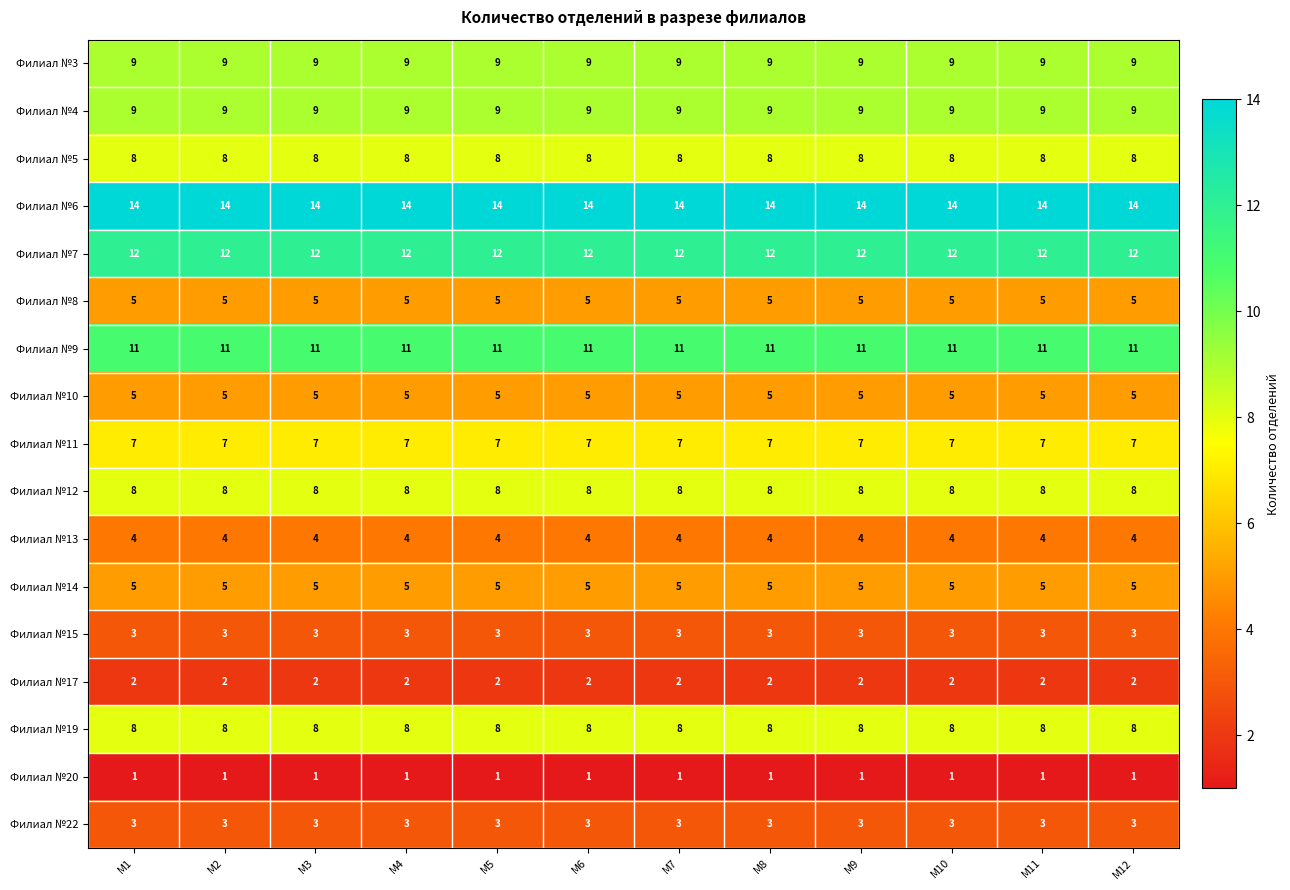

What is the greatest value displayed?

14